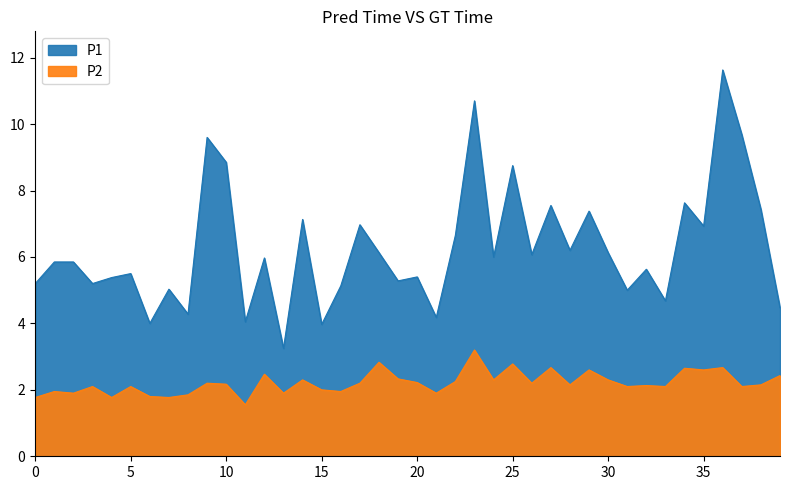

What is the minimum value for P1?

3.2